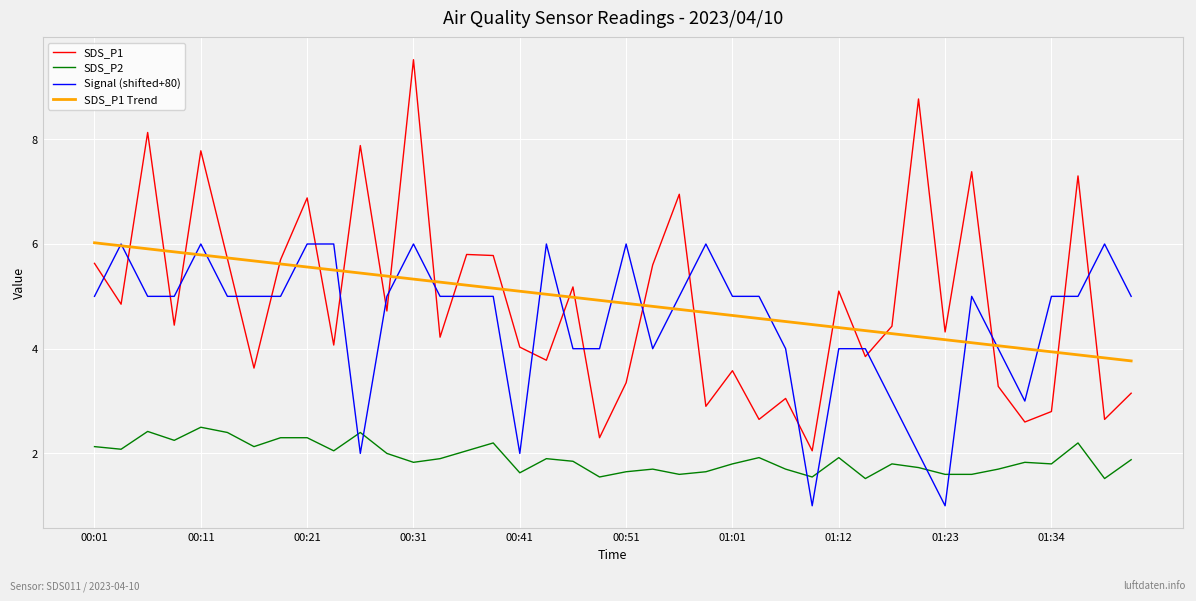

What is the smallest value displayed?

1.0